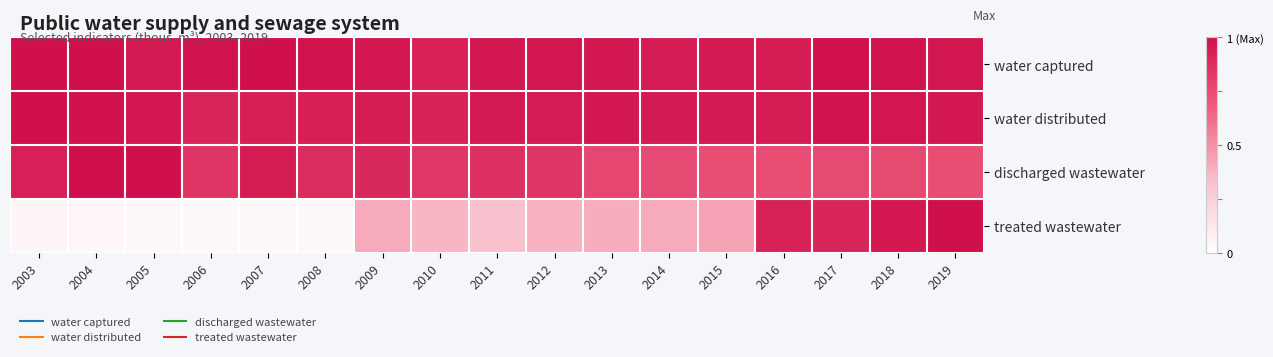

What is the difference between the highest and lowest values at 2004?

1.0